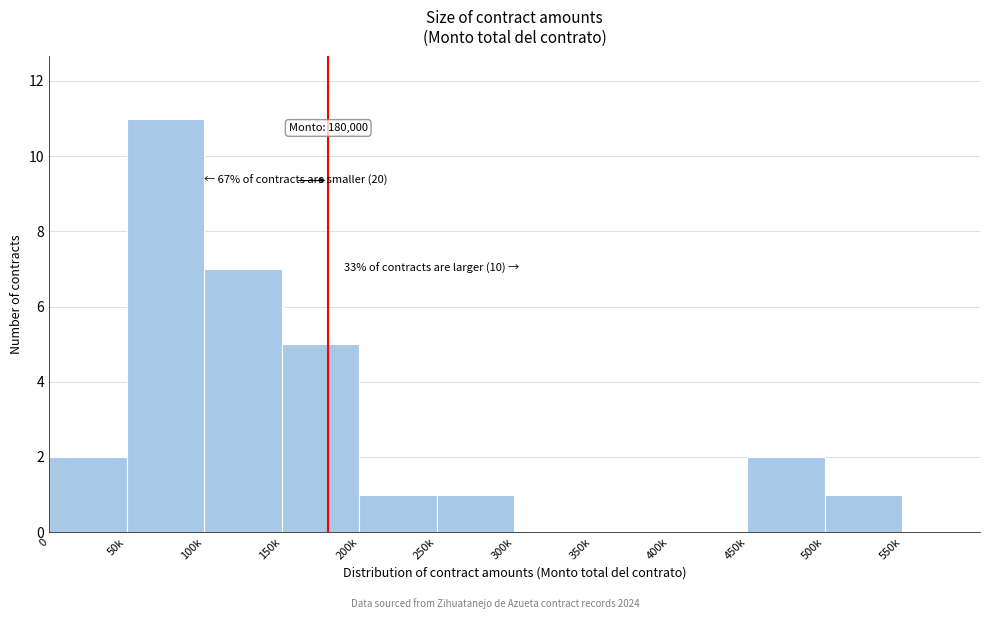

Reading left to right, what are all the values shown in this chart?

0=2	50k=11	100k=7	150k=5	200k=1	250k=1	300k=0	350k=0	400k=0	450k=2	500k=1	550k=0